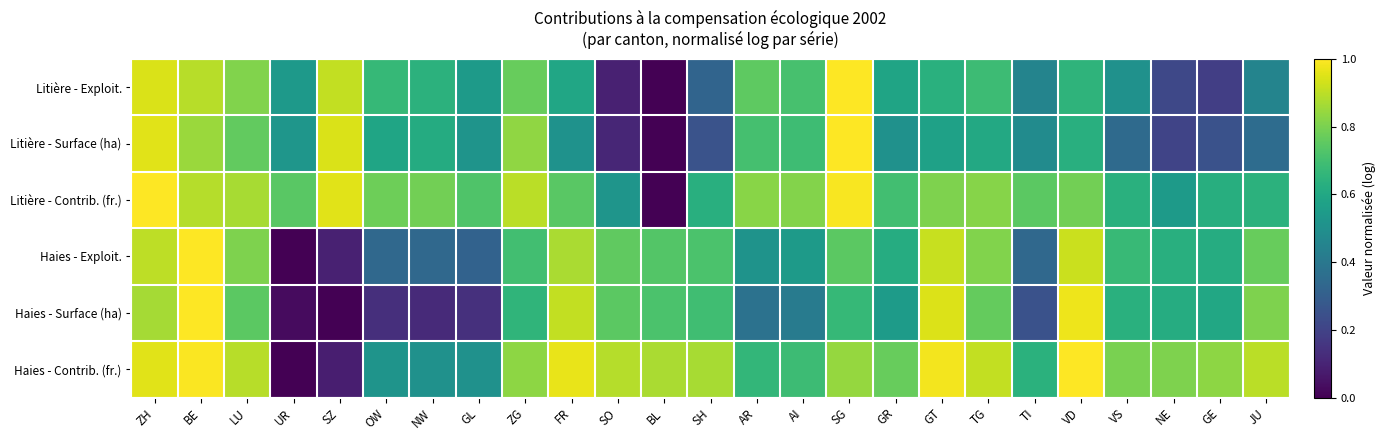

Count the number of data series in this chart.

6